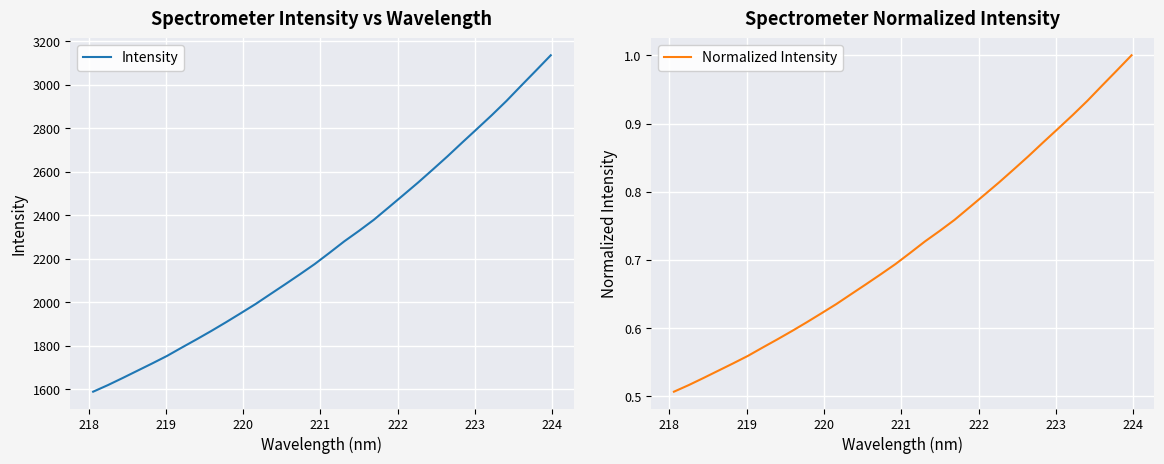

What are all the series names shown in the legend?

Intensity, Normalized Intensity